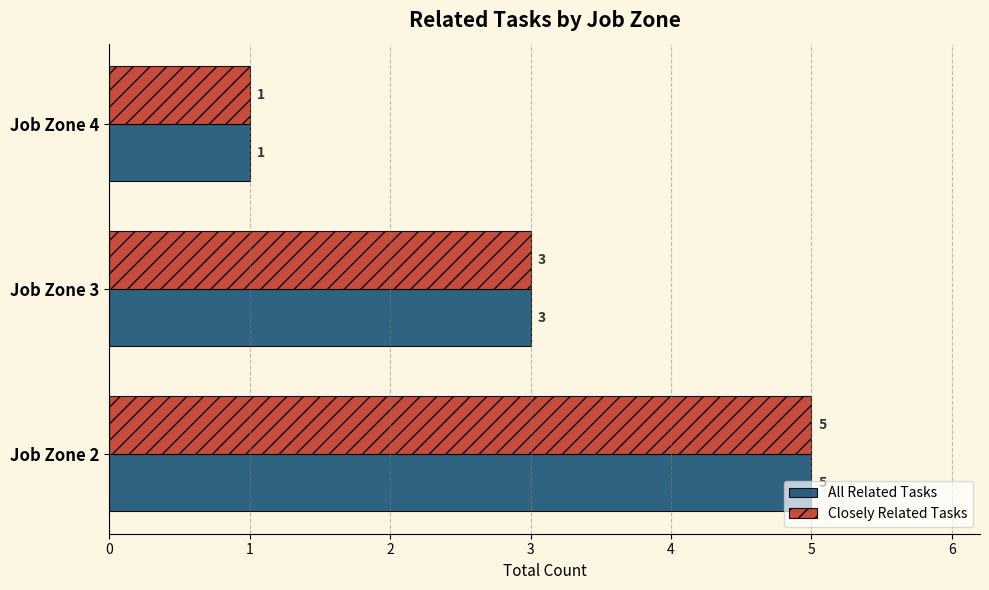

List the labels in order of All Related Tasks value, smallest first.

Job Zone 4, Job Zone 3, Job Zone 2